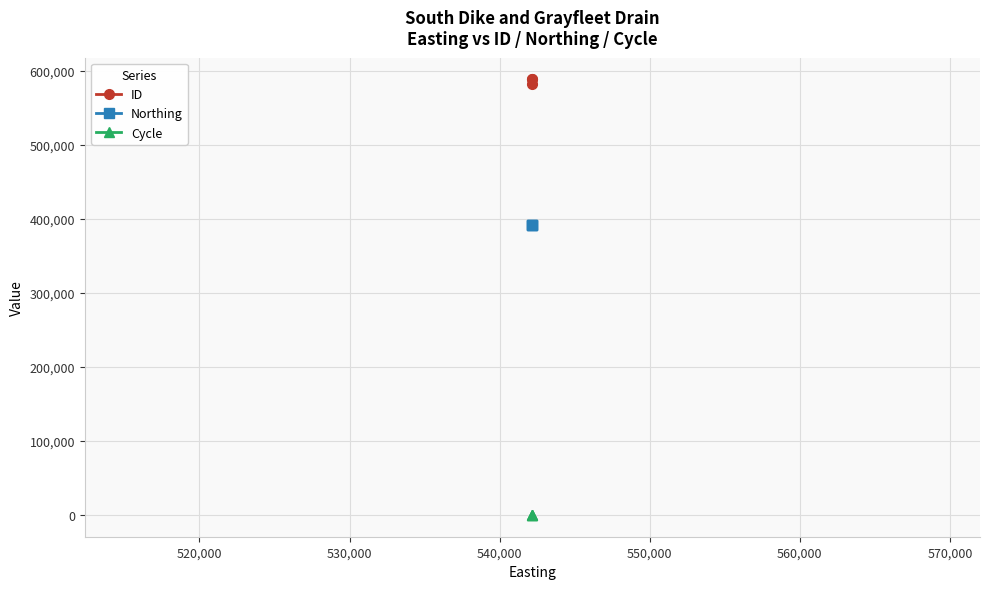

Which series has the widest spread of values?

ID